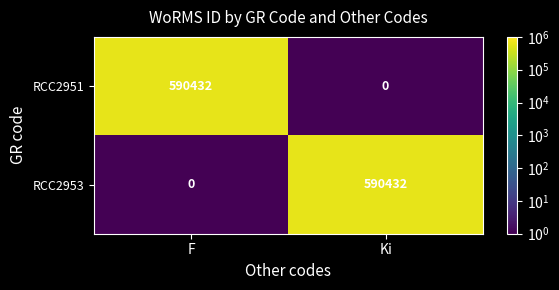

True or false: RCC2951 has a value of -190671 at Ki.

False